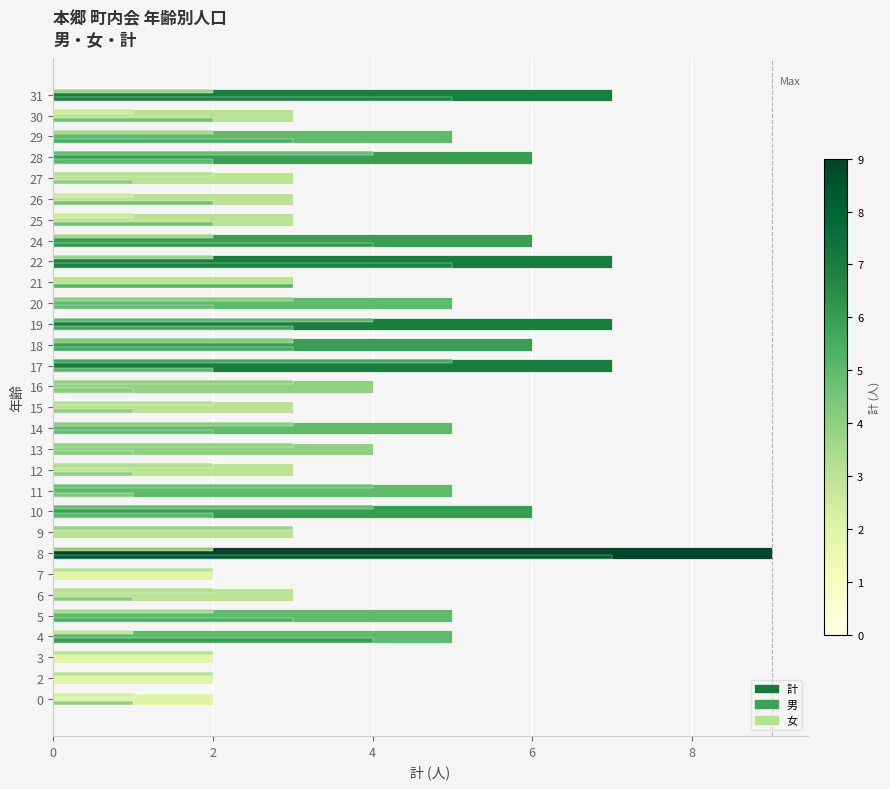

What are all the series names shown in the legend?

計, 男, 女